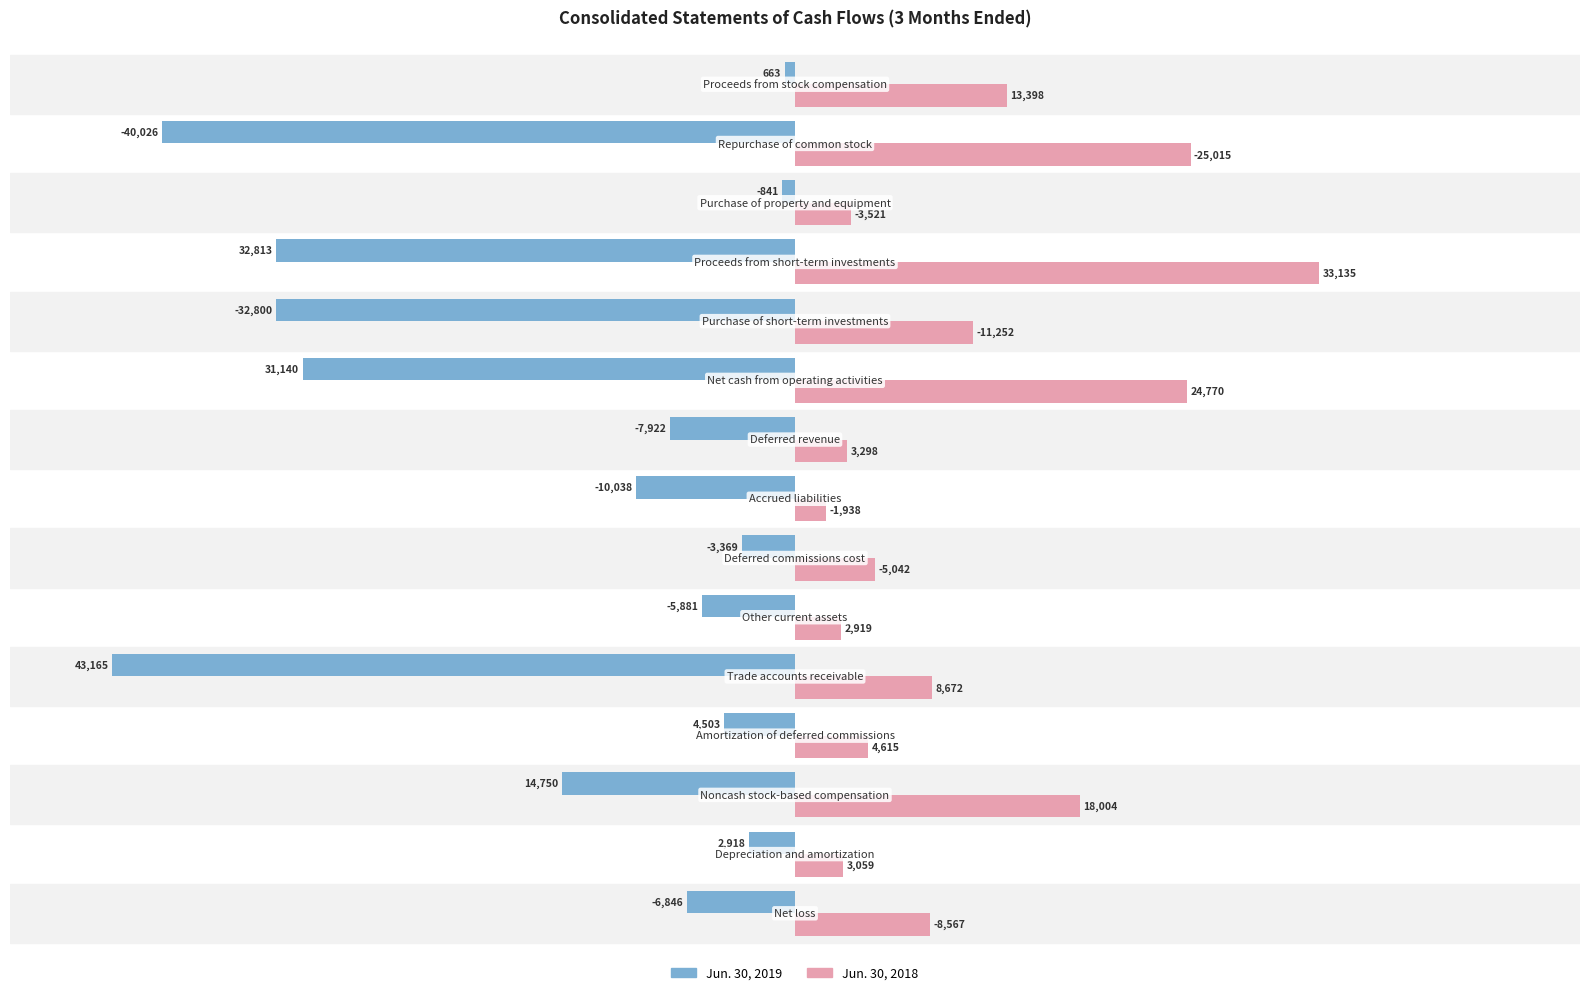

What are all the series names shown in the legend?

Jun. 30, 2019, Jun. 30, 2018